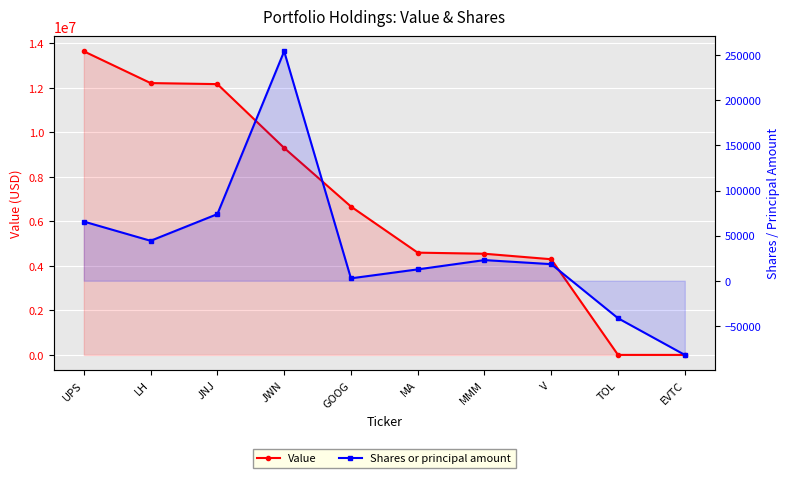

What is the total value across all series at TOL?

-41575